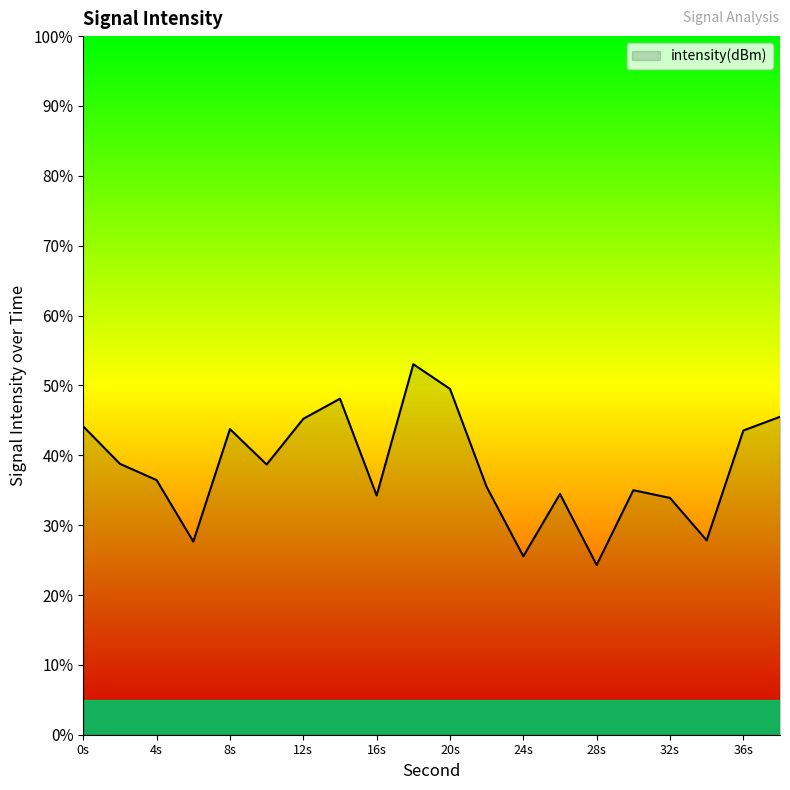

What is the minimum value shown in the chart?

24.3